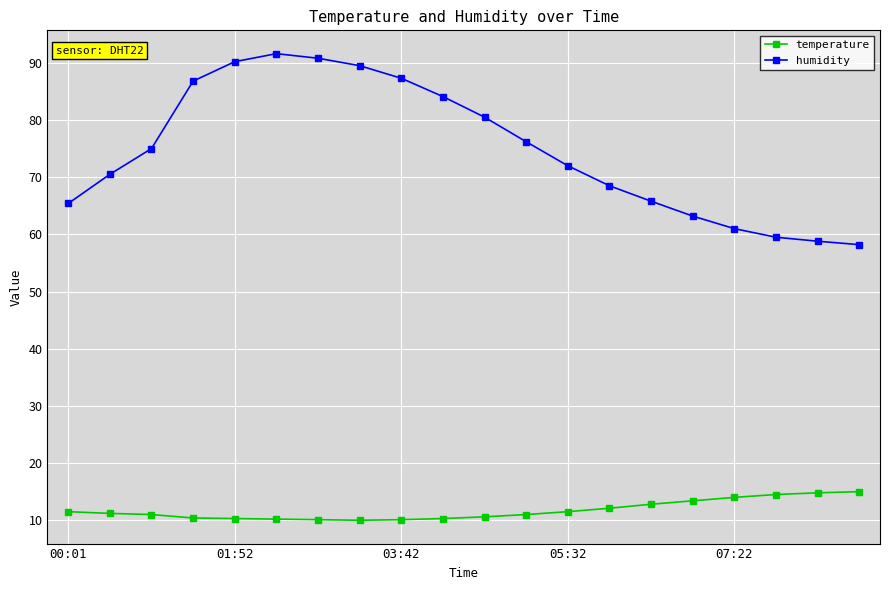

What is the value of the temperature point at the 15th from the left?

12.8